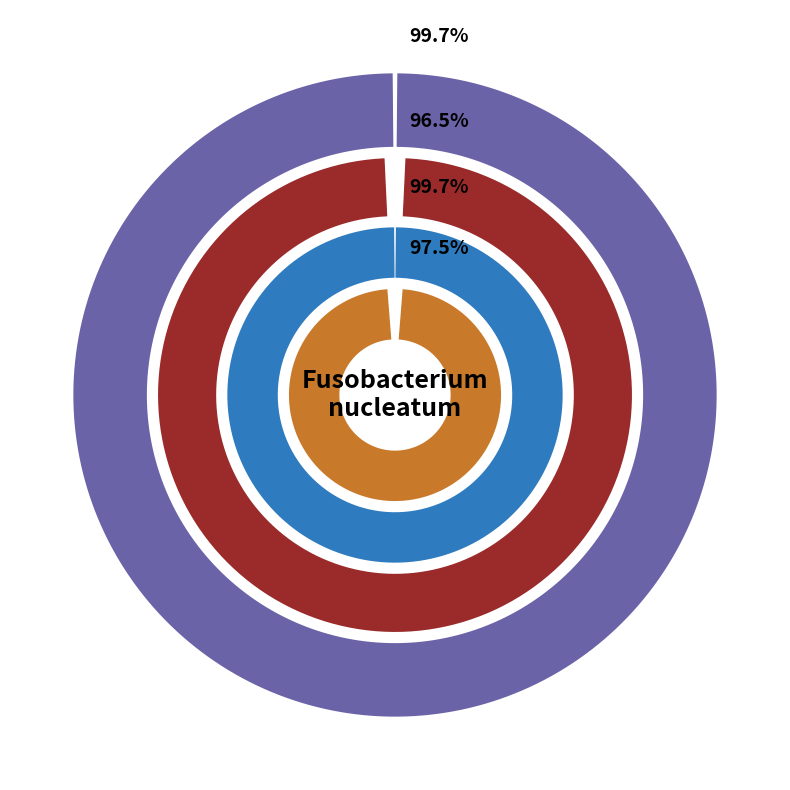

How much of the chart is everything except pct75?

91.9%